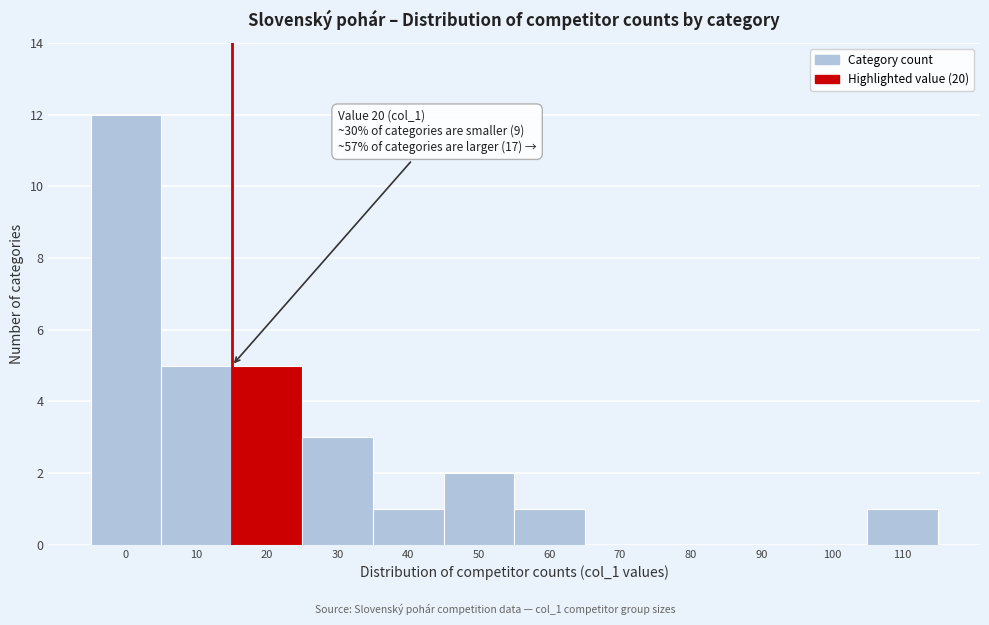

Reading left to right, transcribe all the data shown in this chart.

0=12	10=5	20=5	30=3	40=1	50=2	60=1	70=0	80=0	90=0	100=0	110=1